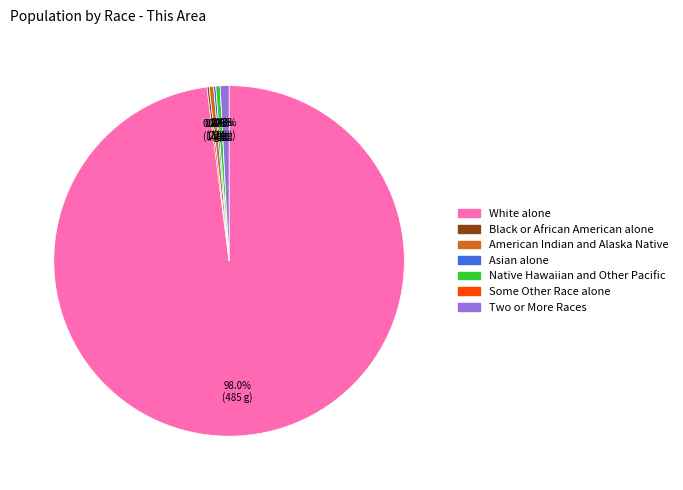

What is the largest slice in the pie chart?

White alone